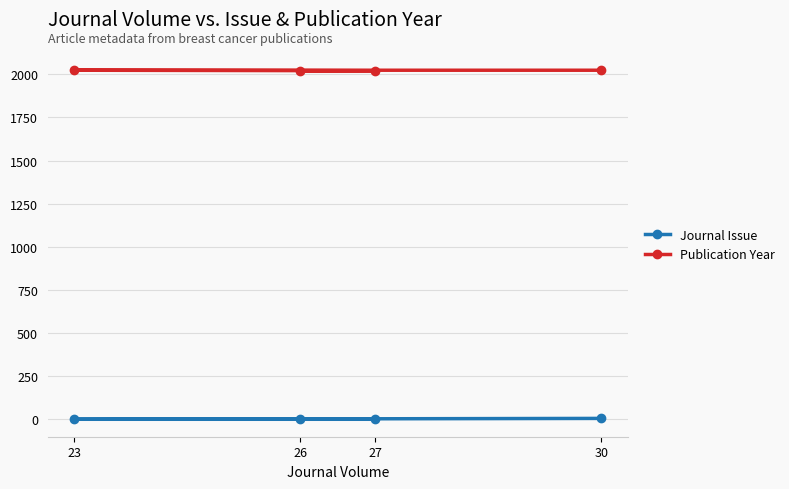

What is the value of the Journal Issue point at the 1st from the left?

1